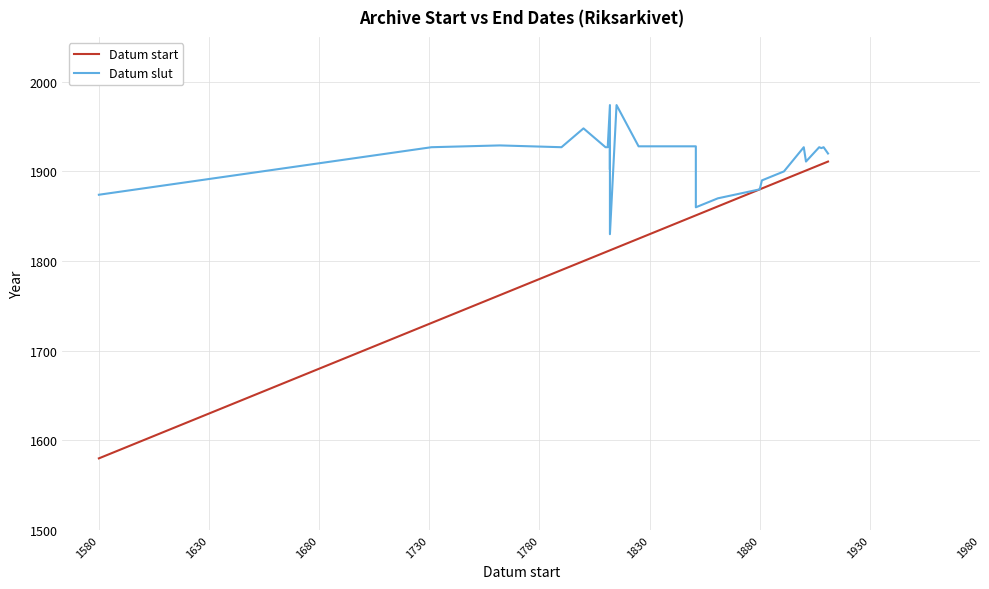

How many distinct data groups are displayed?

2